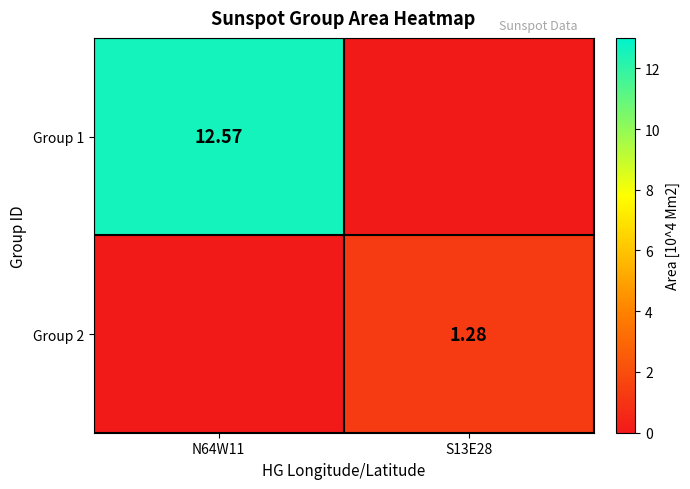

At which label is Group 1 closest to 6?

S13E28